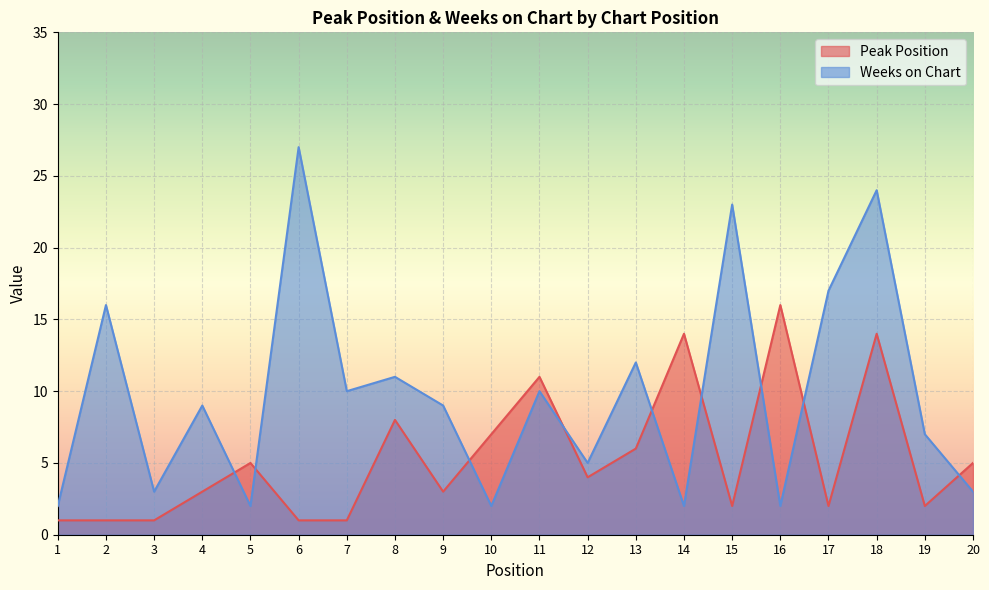

What is the difference between the highest and lowest values at 20?

2